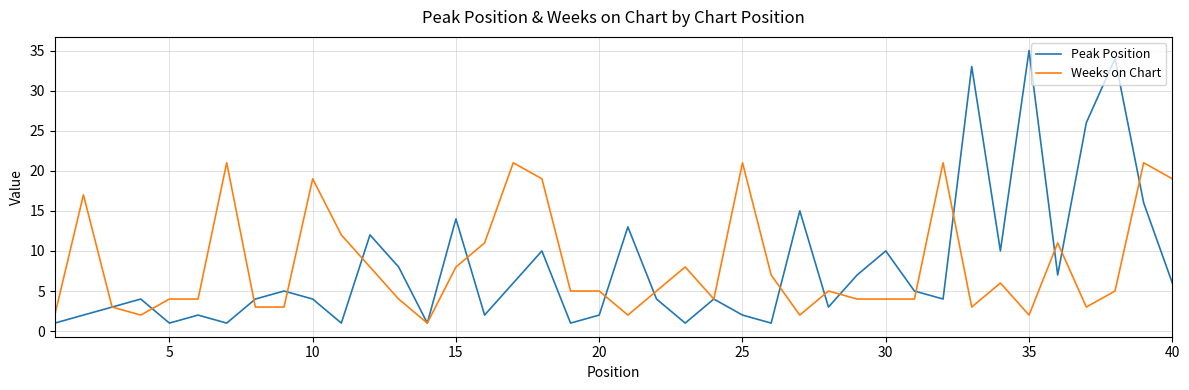

At how many categories does at least one series exceed 22?

4